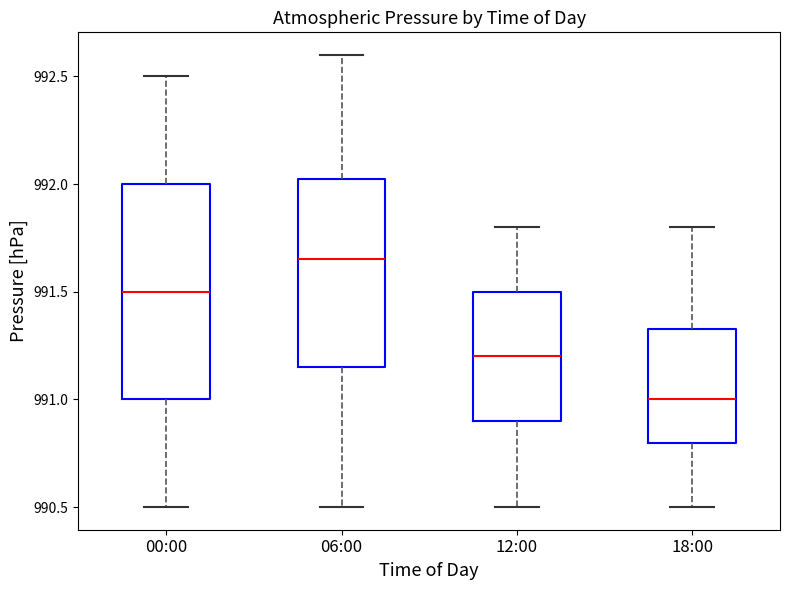

Reading left to right, transcribe this box plot: for each box, give where its median line is, the range the box spans, and where its two whiskers end, as read against the y-axis. The values are not printed on the chart, so give them approximately, as read against the axis.

00:00: median 991.50, box 991.00 to 992.00, whiskers 990.50 to 992.50
06:00: median 991.65, box 991.15 to 992.05, whiskers 990.50 to 992.60
12:00: median 991.20, box 990.90 to 991.50, whiskers 990.50 to 991.80
18:00: median 991.00, box 990.80 to 991.35, whiskers 990.50 to 991.80